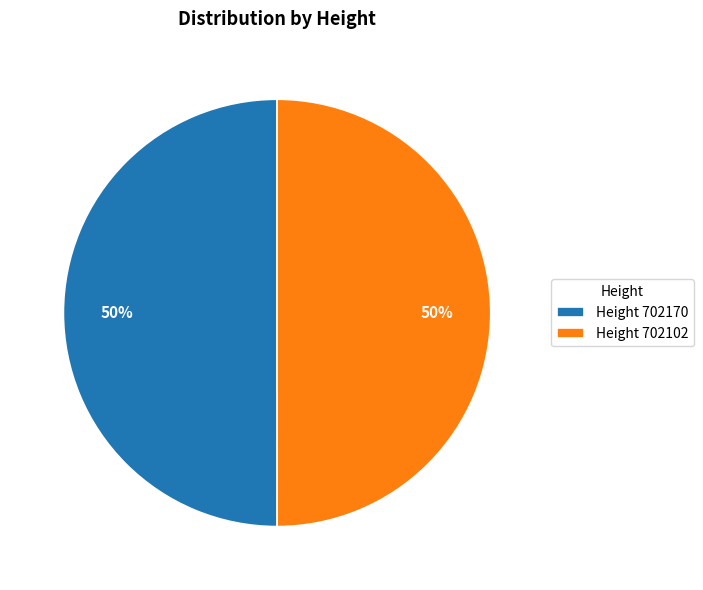

Is the sum of Height 702170 and Height 702102 greater than half?

Yes